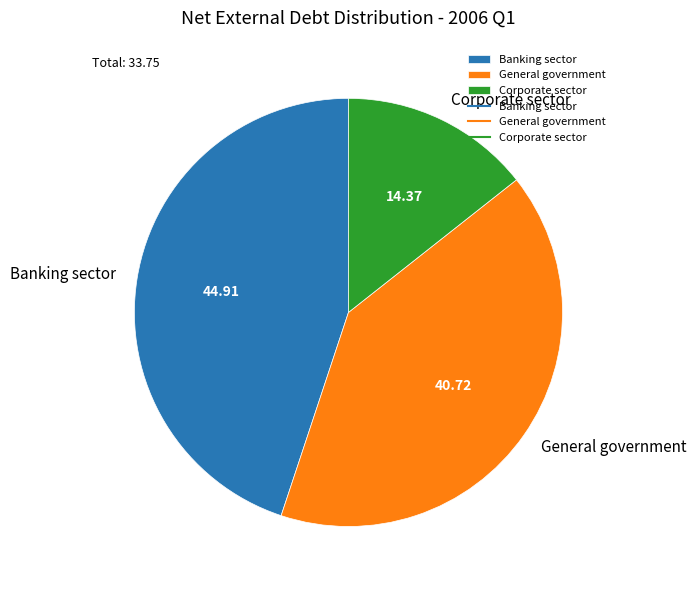

Does any single category account for the majority?

No